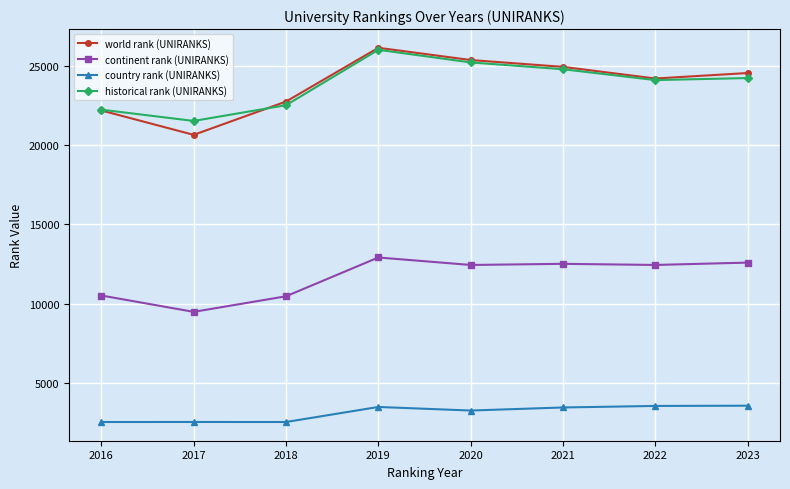

The value of country rank (UNIRANKS) at 2020 is 3266.0. True or false?

True